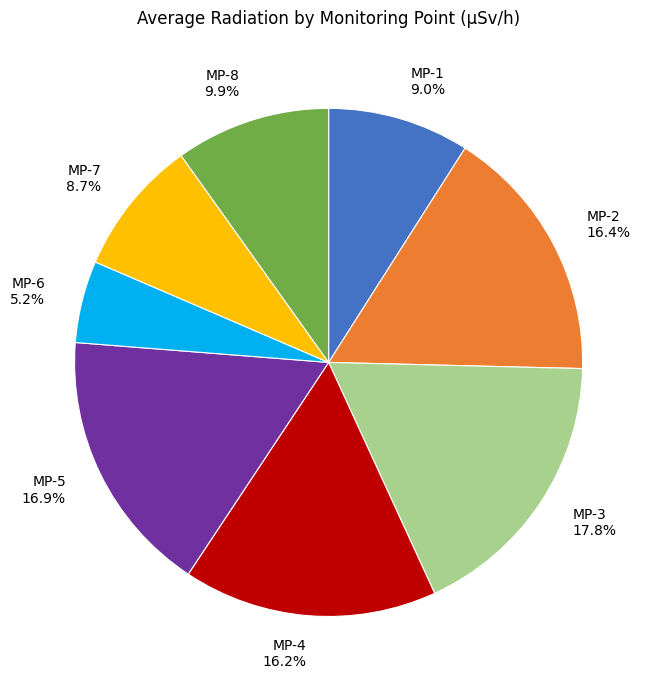

Which category has the smallest portion of the pie?

MP-6